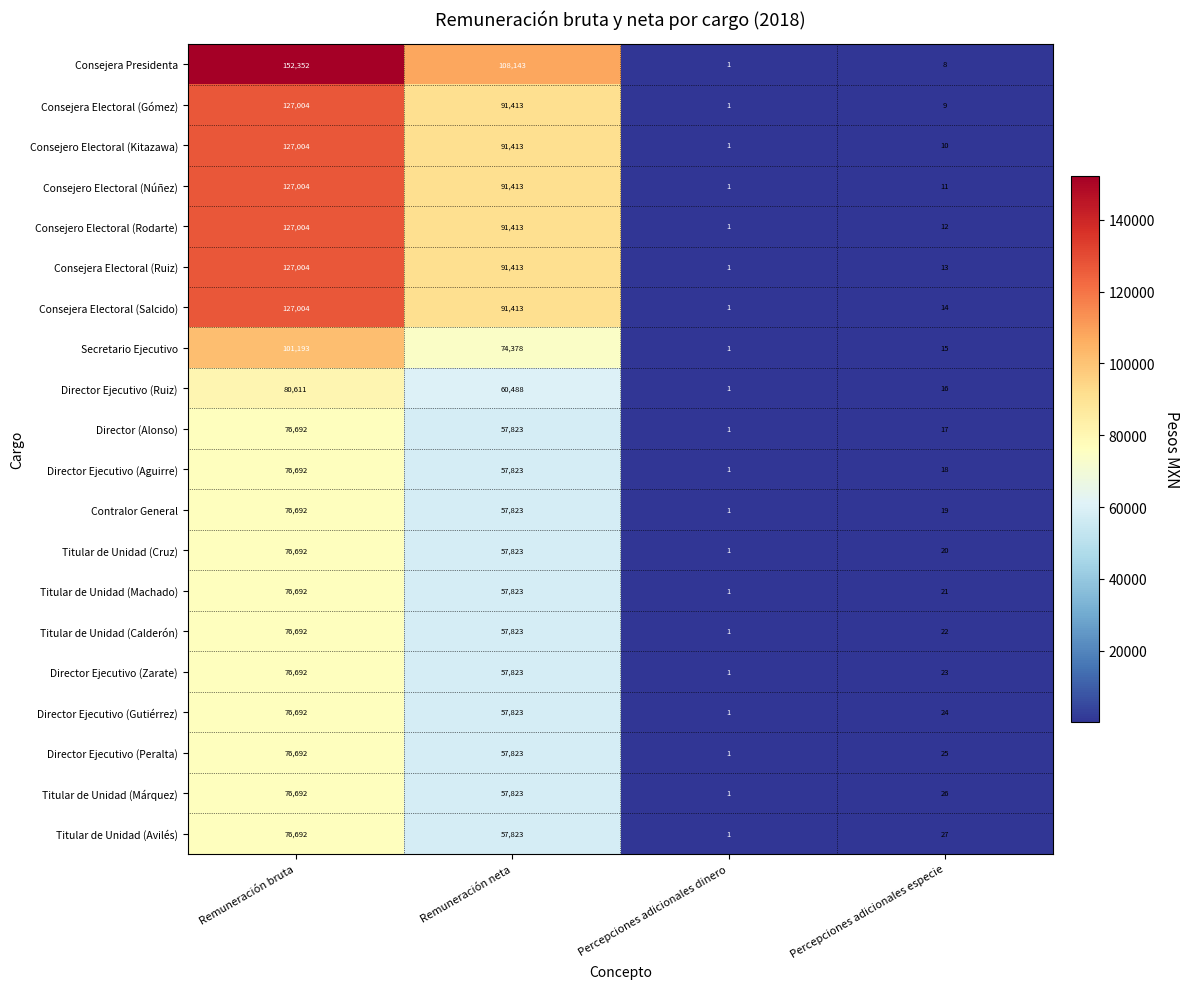

Which series has the widest spread of values?

Consejera Presidenta